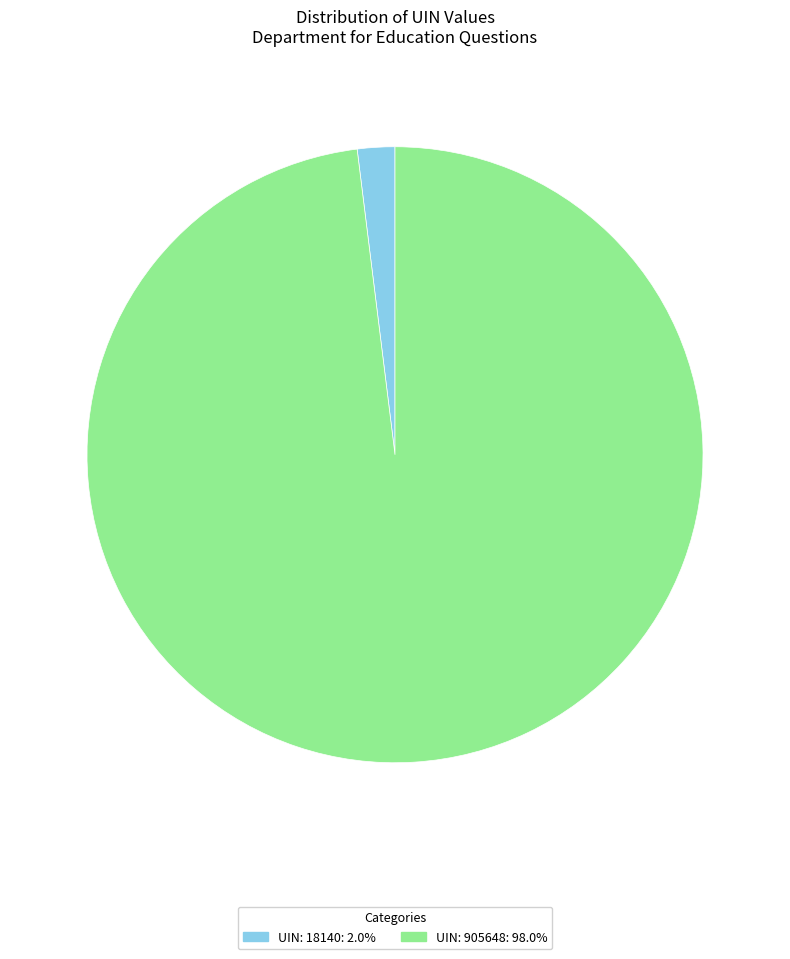

Is UIN: 18140: 2.0% the majority of the pie?

No